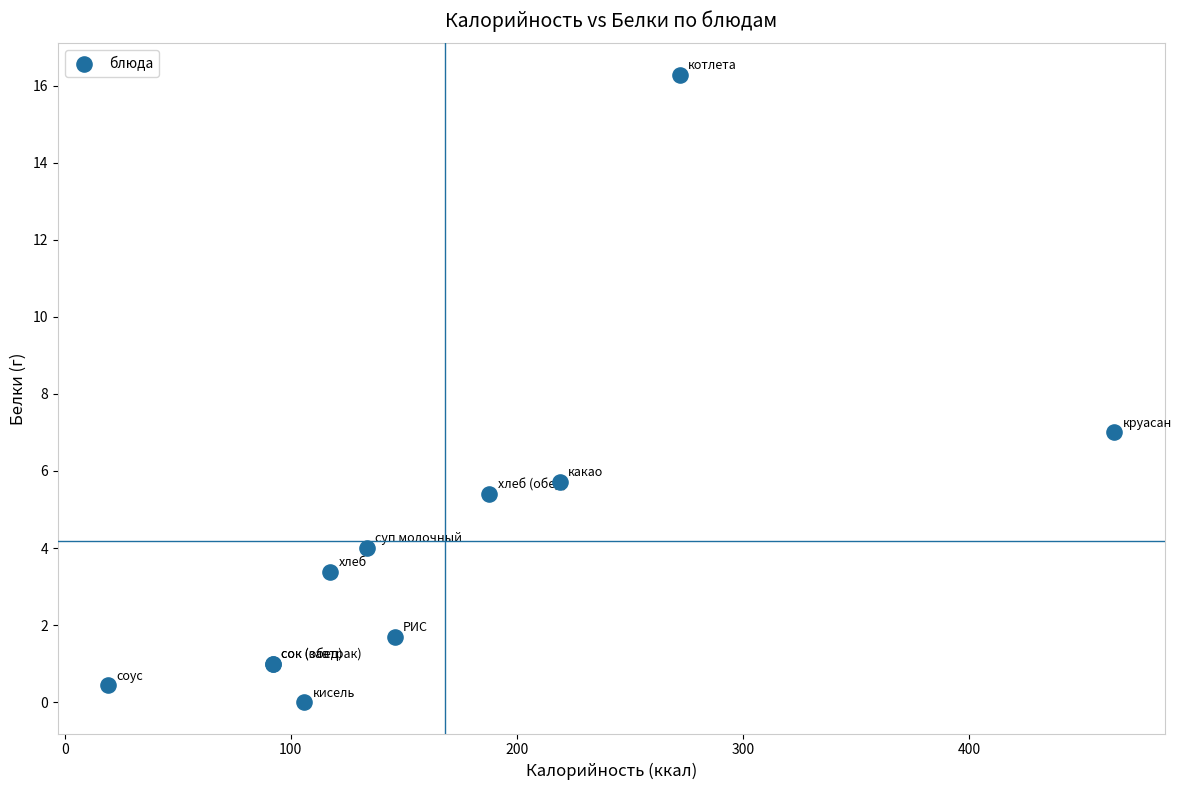

What Y value in the scatter plot is closest to 8?

7.0